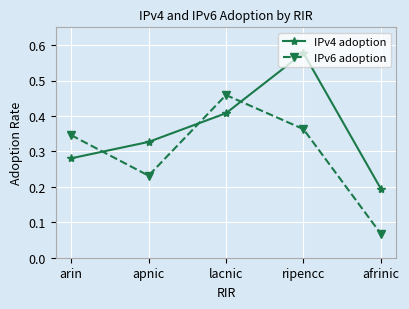

What is the label of the 3rd point from the left?

lacnic